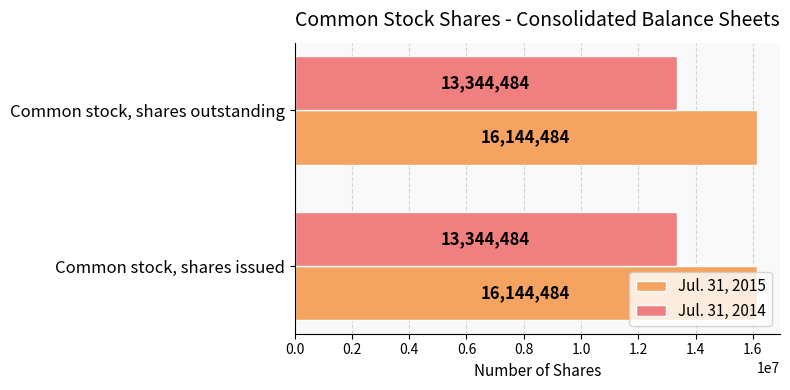

Read the Jul. 31, 2014 value at Common stock, shares outstanding.

13344484